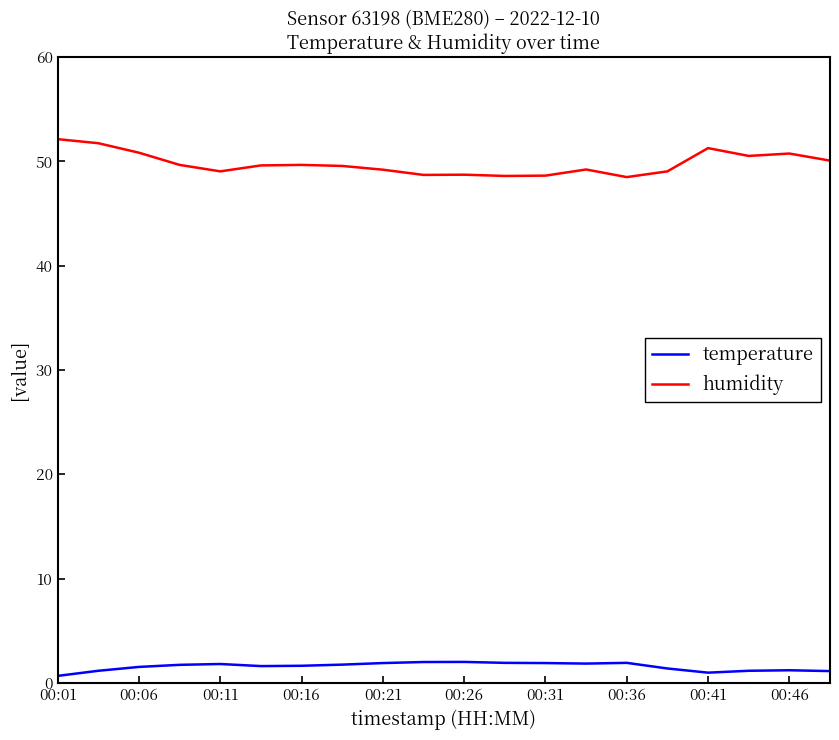

What is the greatest value displayed?

52.1